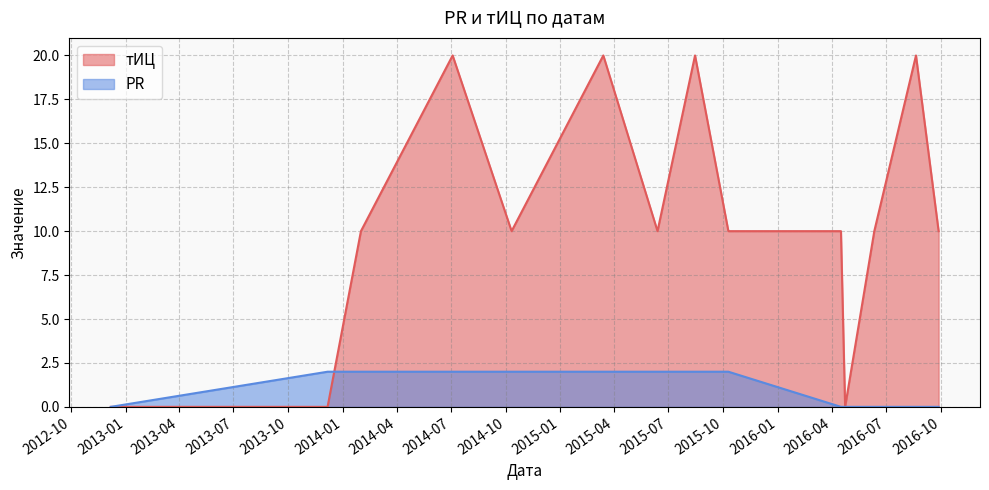

Where is the first local maximum for тИЦ?

2014-07-04